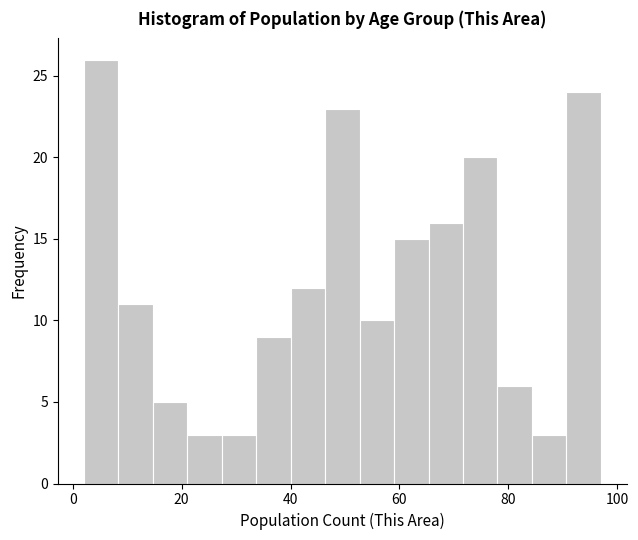

Around what value on the x-axis is the tallest bar? Give the approximate position of its centre, as read against the axis.

6